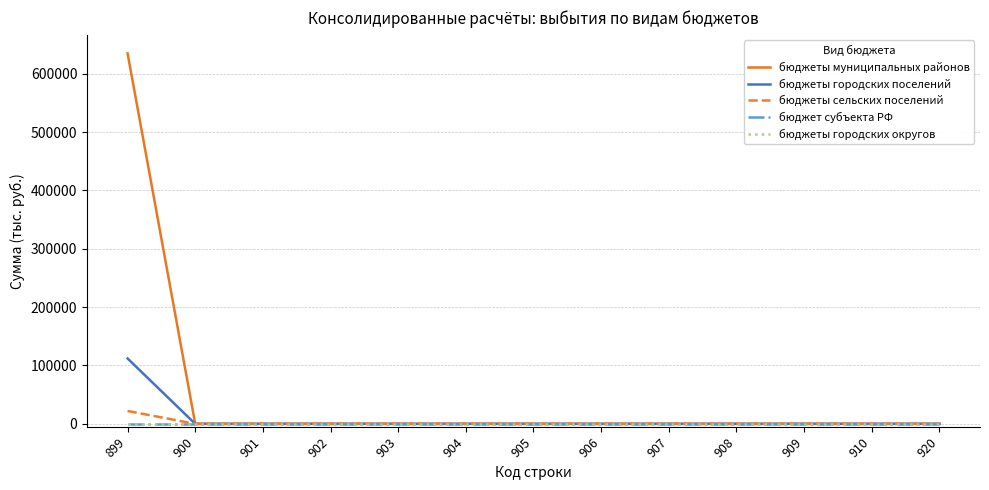

Does the chart display data point markers on the line(s)?

No